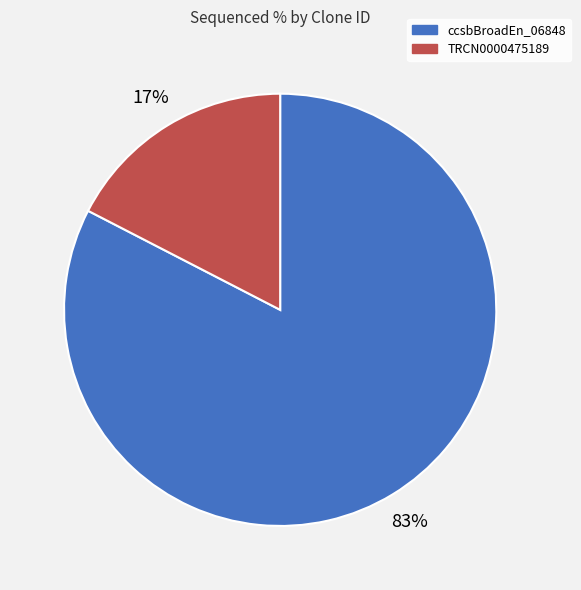

How many segments does this pie chart have?

2